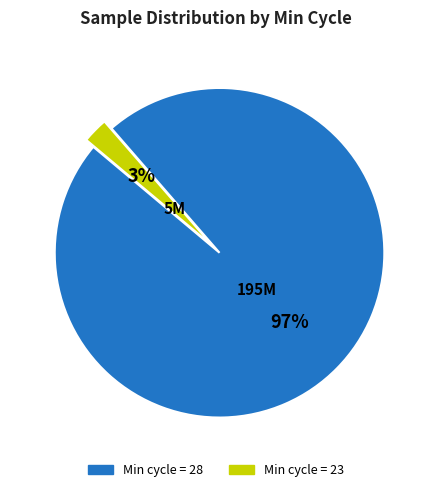

Is there any slice that represents more than half of the pie?

Yes